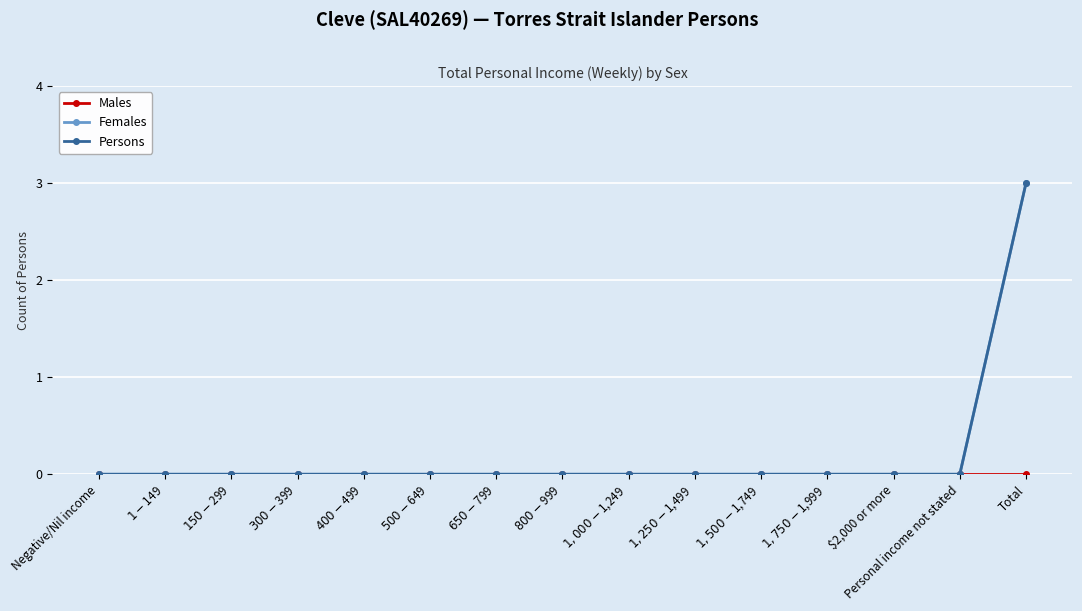

What is the sum of all Persons values?

3